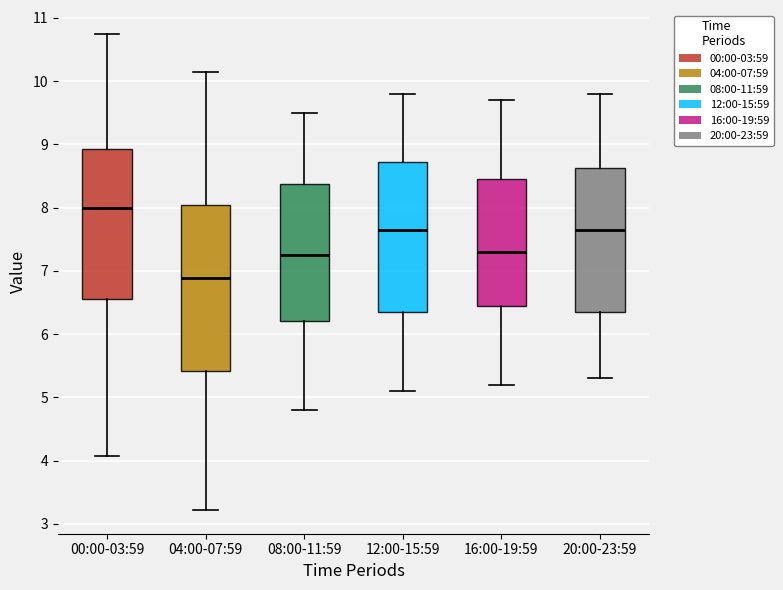

Reading left to right, transcribe this box plot: for each box, give where its median line is, the range the box spans, and where its two whiskers end, as read against the y-axis. The values are not printed on the chart, so give them approximately, as read against the axis.

00:00-03:59: median 8.0, box 6.6 to 8.9, whiskers 4.1 to 10.8
04:00-07:59: median 6.9, box 5.4 to 8.0, whiskers 3.2 to 10.2
08:00-11:59: median 7.3, box 6.2 to 8.4, whiskers 4.8 to 9.5
12:00-15:59: median 7.7, box 6.4 to 8.7, whiskers 5.1 to 9.8
16:00-19:59: median 7.3, box 6.5 to 8.5, whiskers 5.2 to 9.7
20:00-23:59: median 7.7, box 6.4 to 8.6, whiskers 5.3 to 9.8